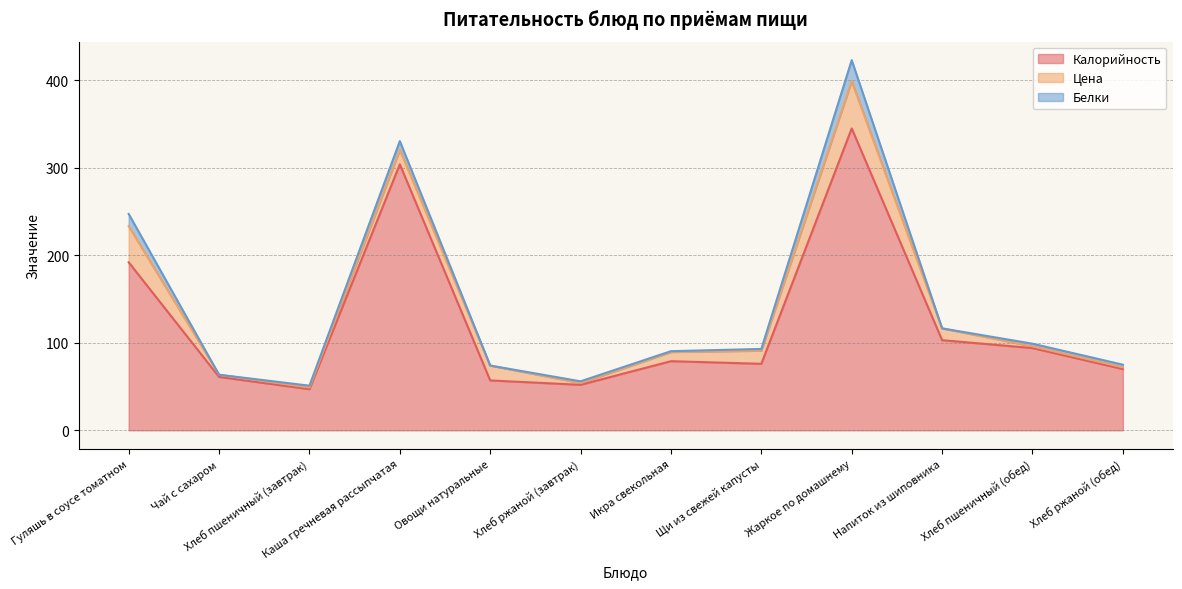

What is the total value across all series at Хлеб ржаной (обед)?

75.0